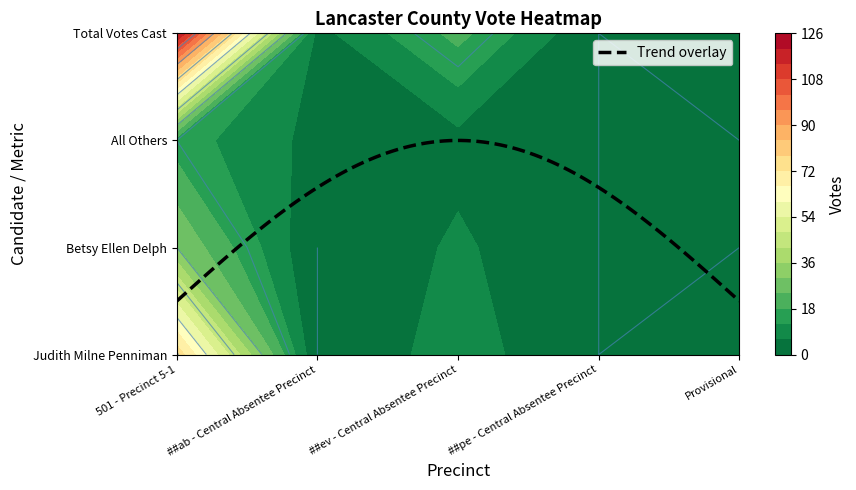

Reading left to right, list all the values displayed in this chart.

Judith Milne Penniman: 76	0	9	0	1
Betsy Ellen Delph: 30	0	7	0	0
All Others: 15	4	4	0	0
Total Votes Cast: 121	4	20	0	1